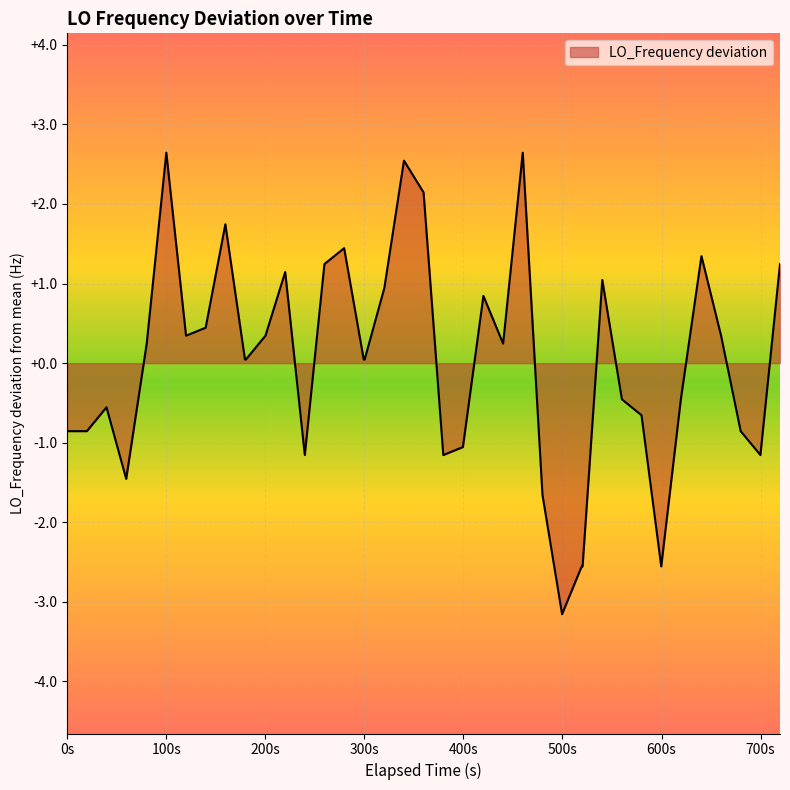

What is the difference between the maximum and minimum values?

5.8